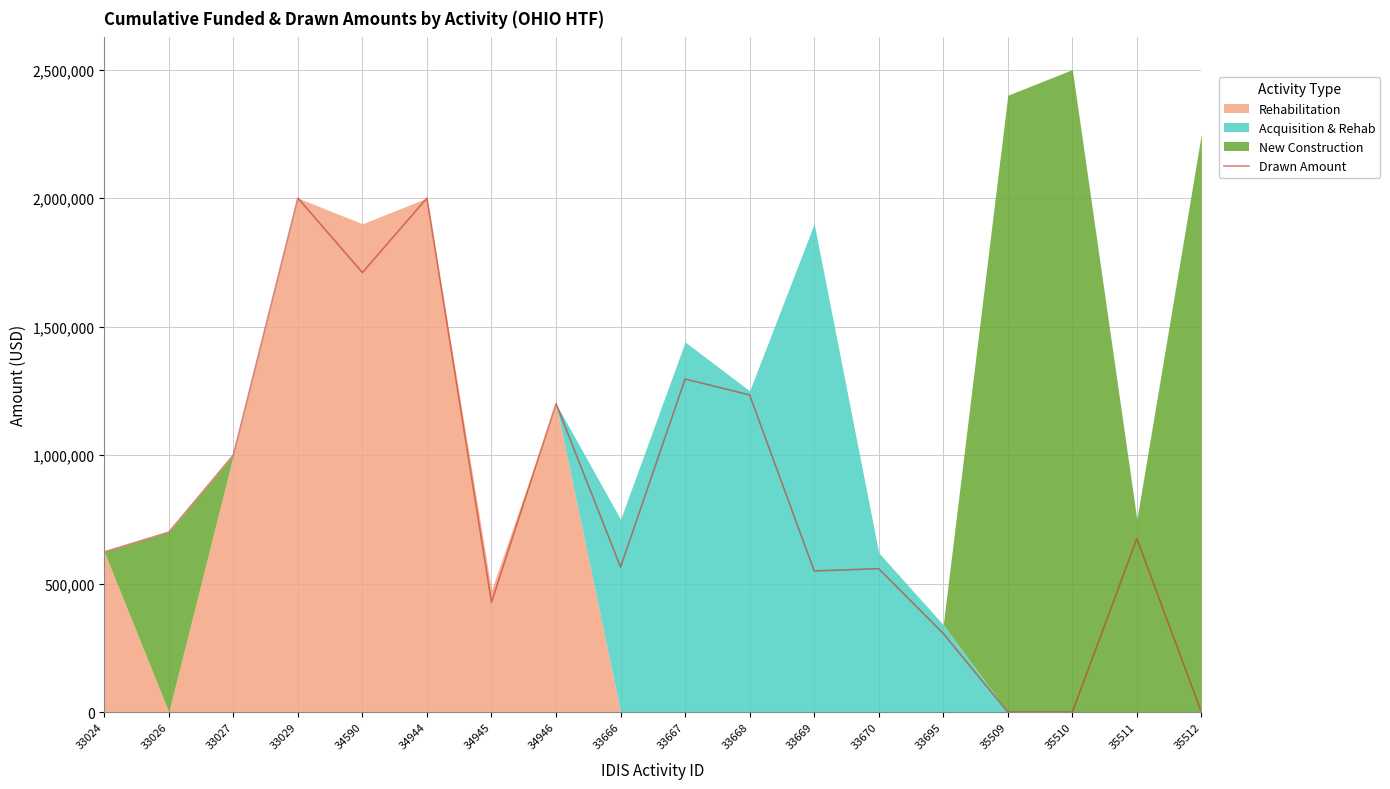

True or false: there are more than 1 points higher than both neighbors.

True